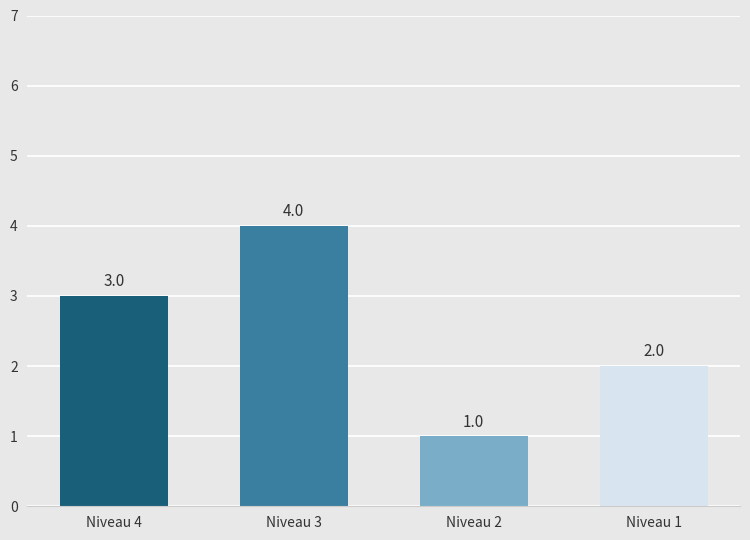

Count the values in the range 2 to 4.

3